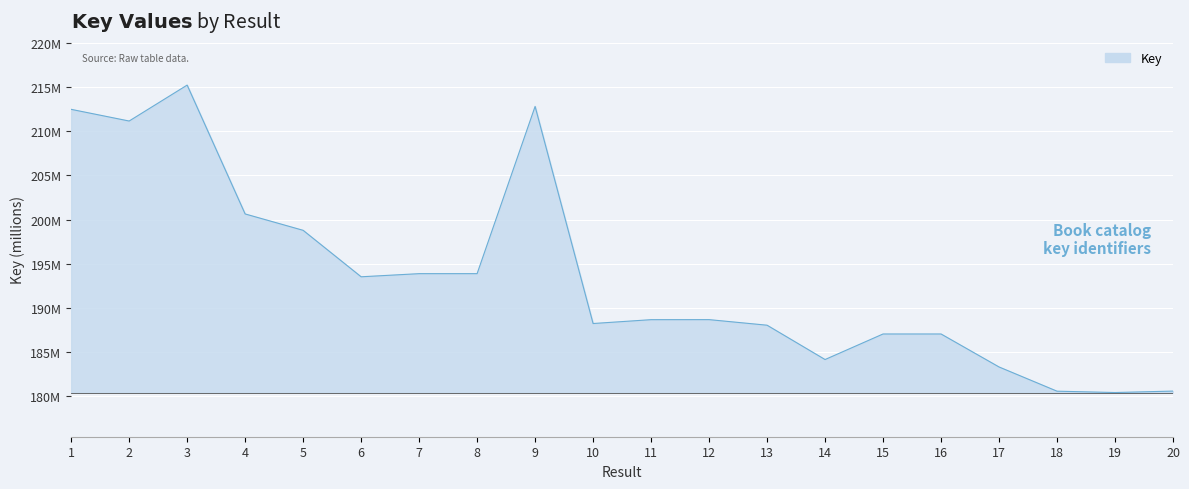

Does the chart have visible grid lines?

Yes